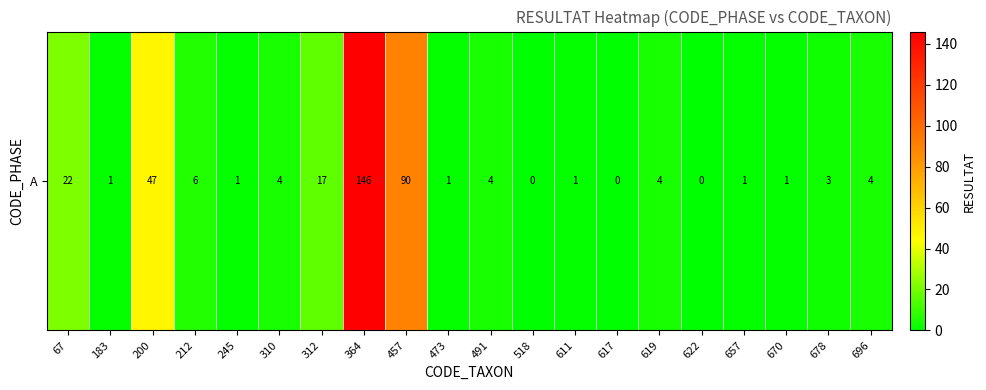

How many values are above zero?

17